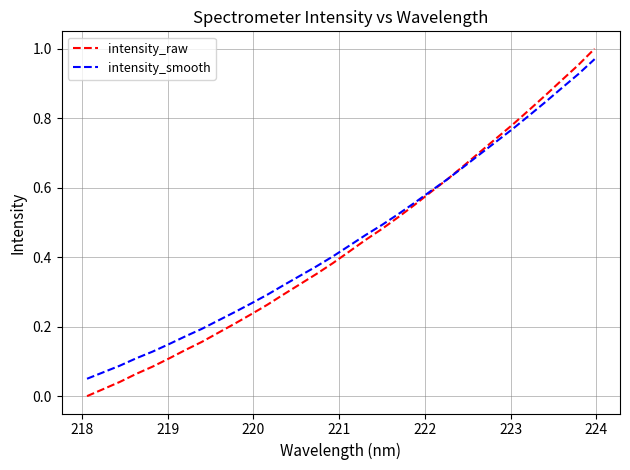

List the series in order of their overall mean, highest first.

intensity_smooth, intensity_raw